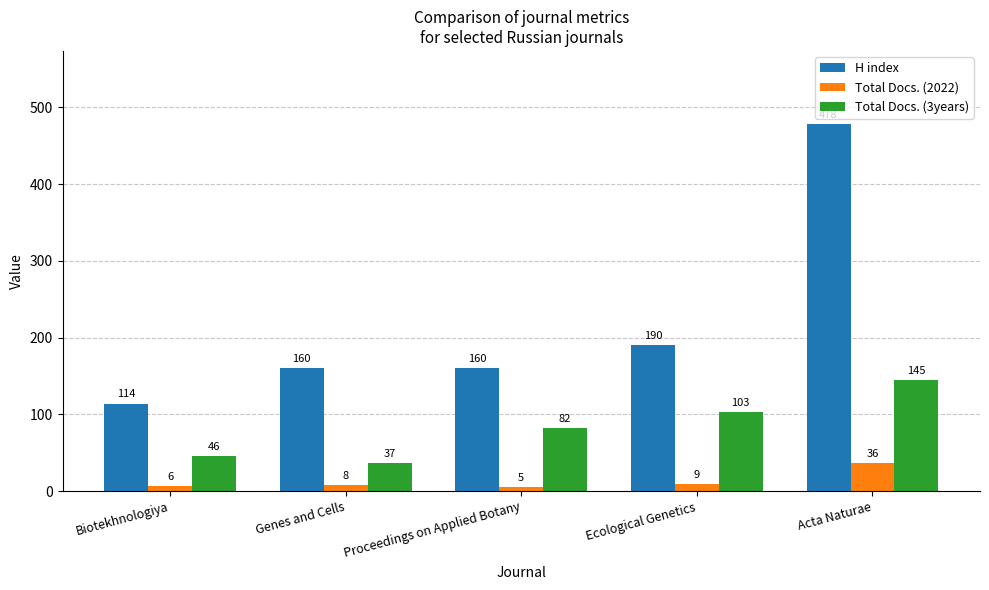

What is the maximum value for H index?

478